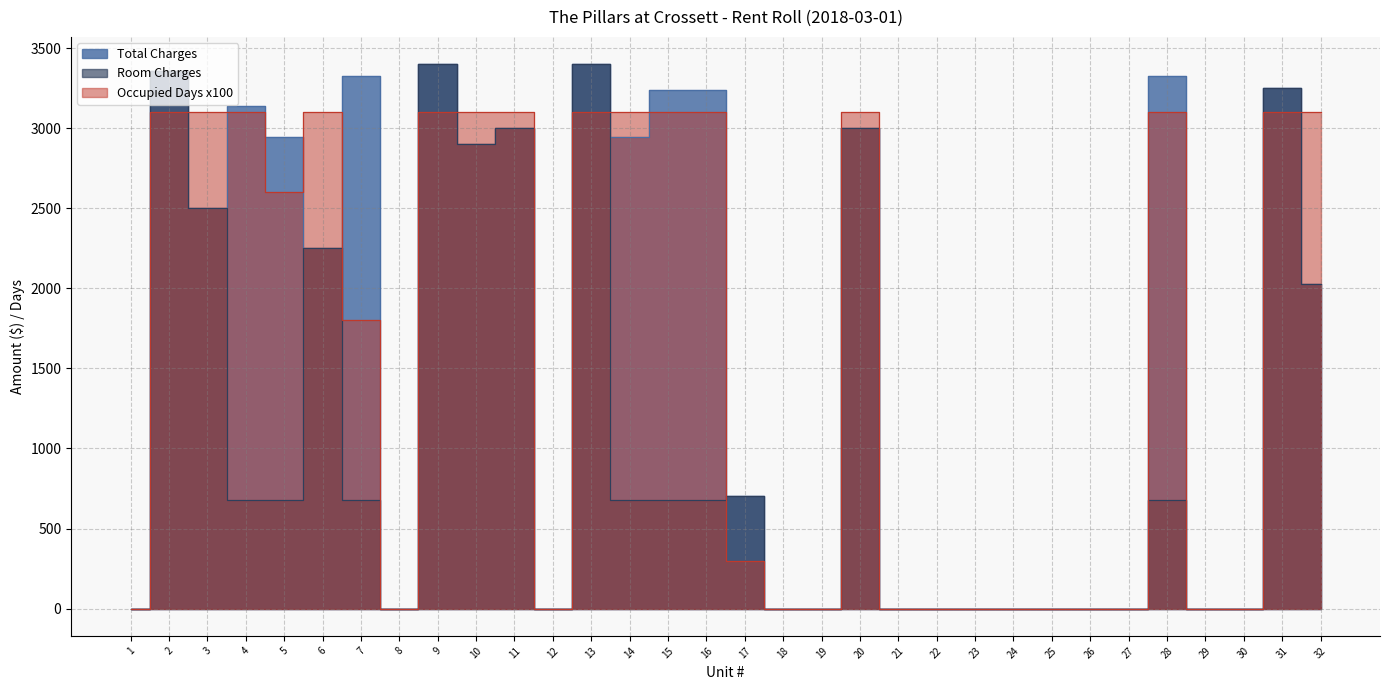

How many values in the Room Charges series are below 681?

14